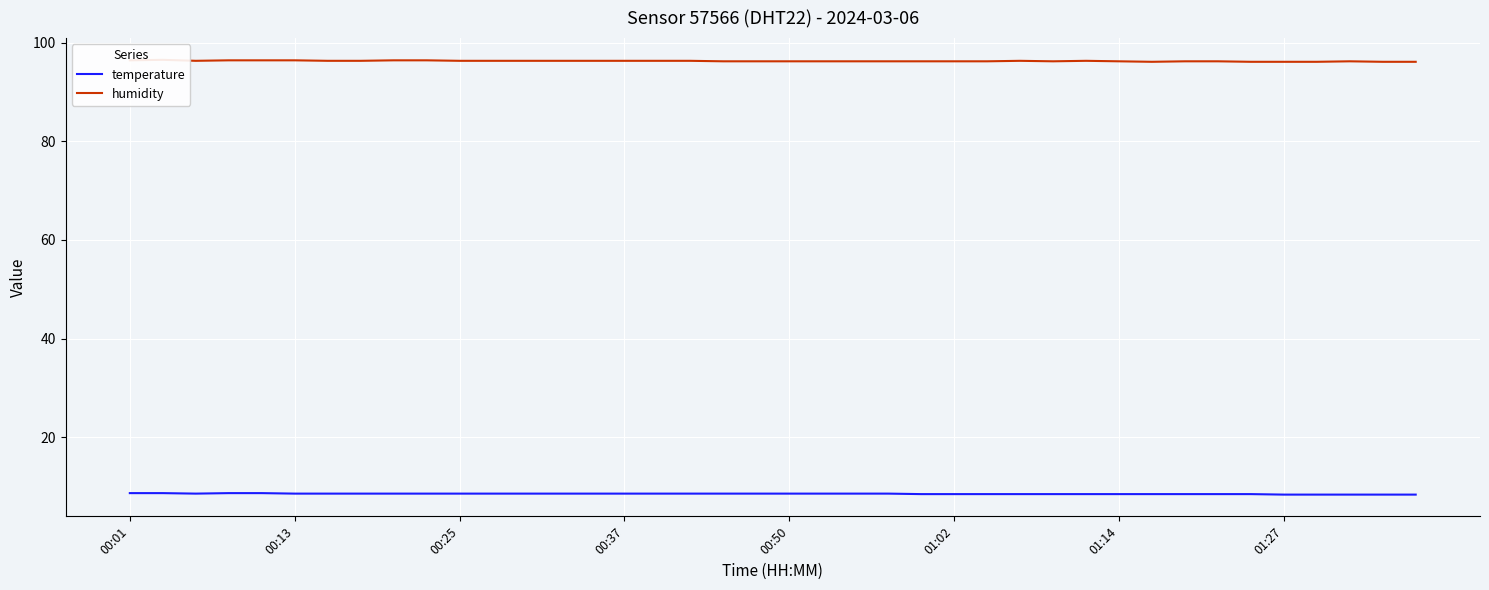

True or false: temperature and humidity cross at least once.

False